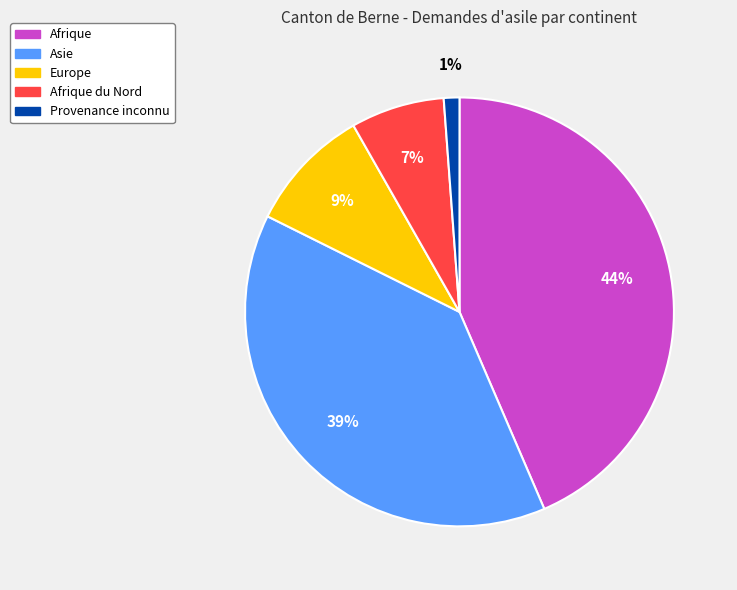

To the nearest percent, what is the average slice percentage?

20%